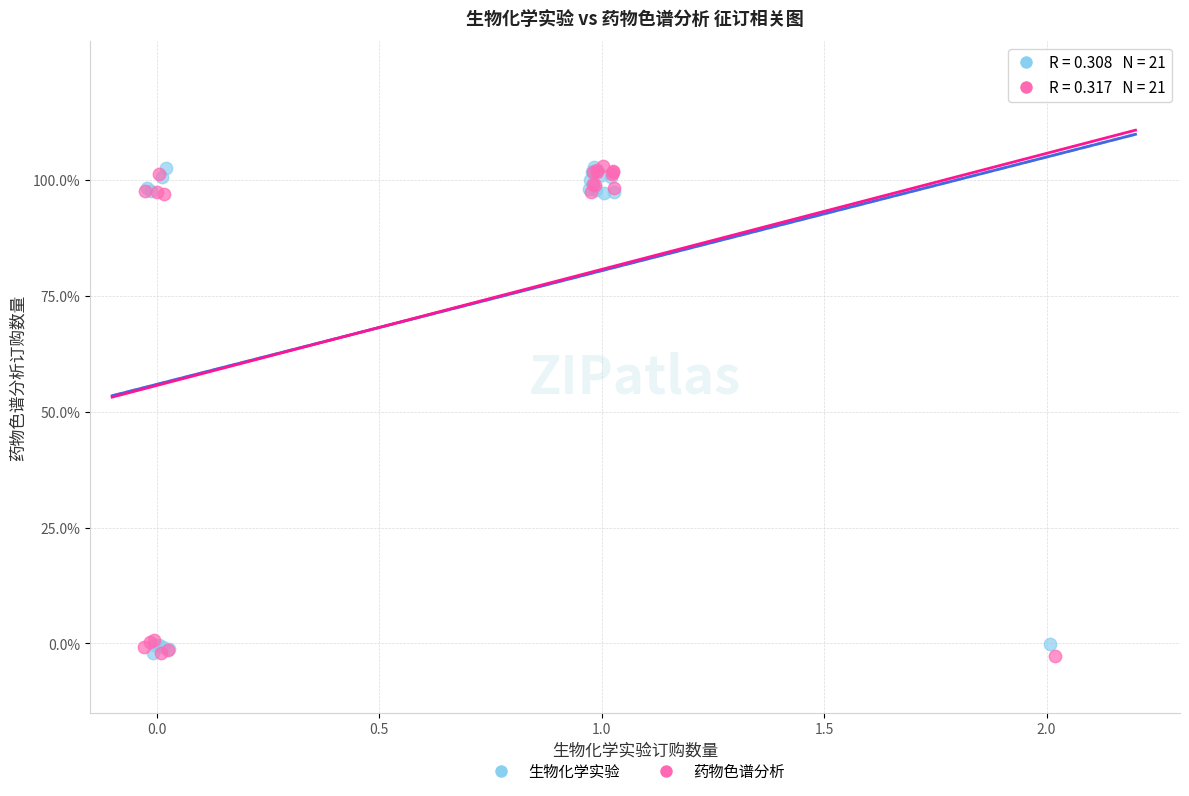

What are all the series names shown in the legend?

生物化学实验, 药物色谱分析